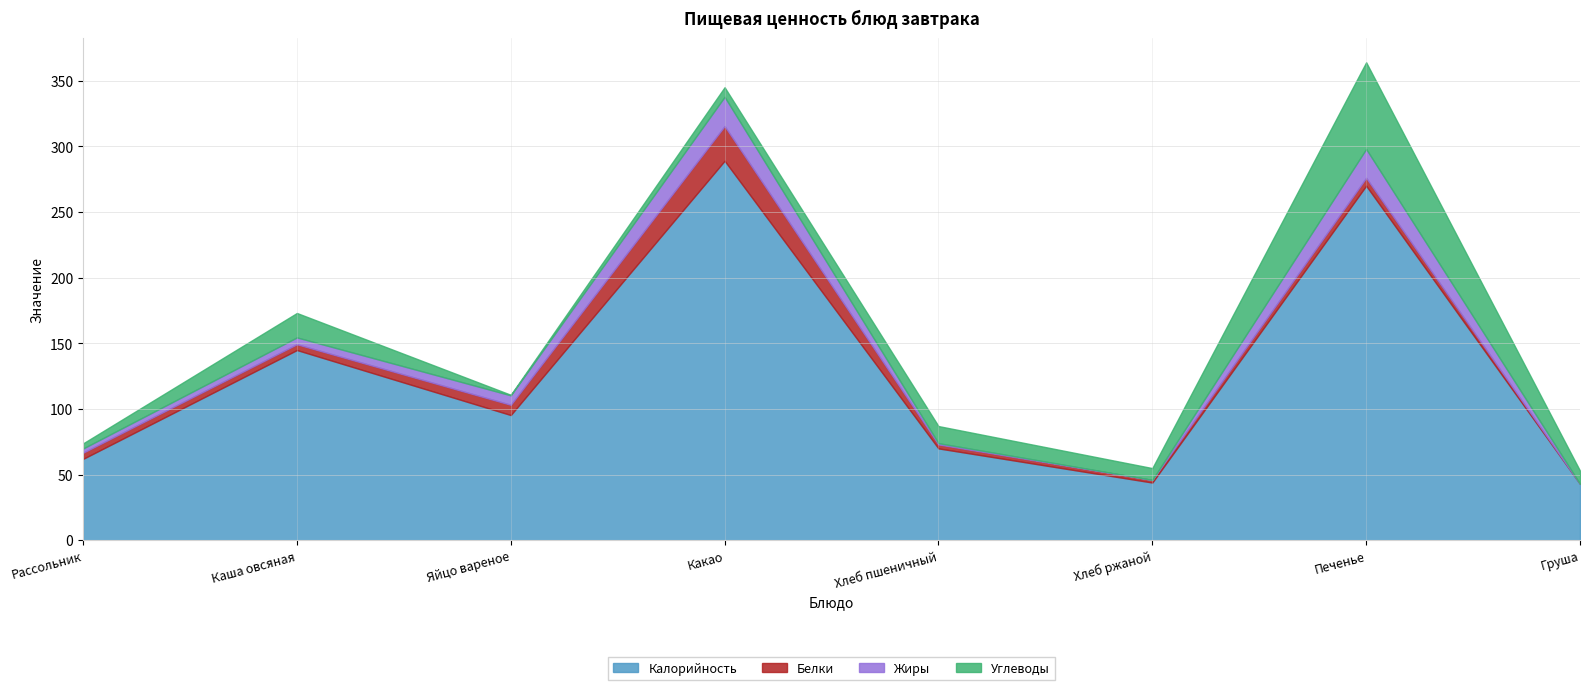

Reading right to left, what are all the values shown in this chart?

Калорийность: 43.0	270.0	44.0	70.0	289.0	95.4	144.9	62.0
Белки: 0.0	6.0	2.0	3.0	26.4	7.8	4.4	4.7
Жиры: 0.0	22.0	0.0	1.0	22.3	7.2	5.2	3.2
Углеводы: 10.0	66.0	9.0	13.0	7.3	0.4	18.6	3.9